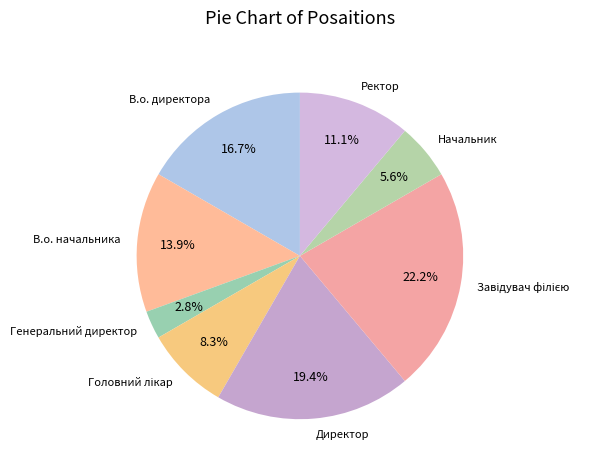

Count the number of slices in the pie.

8